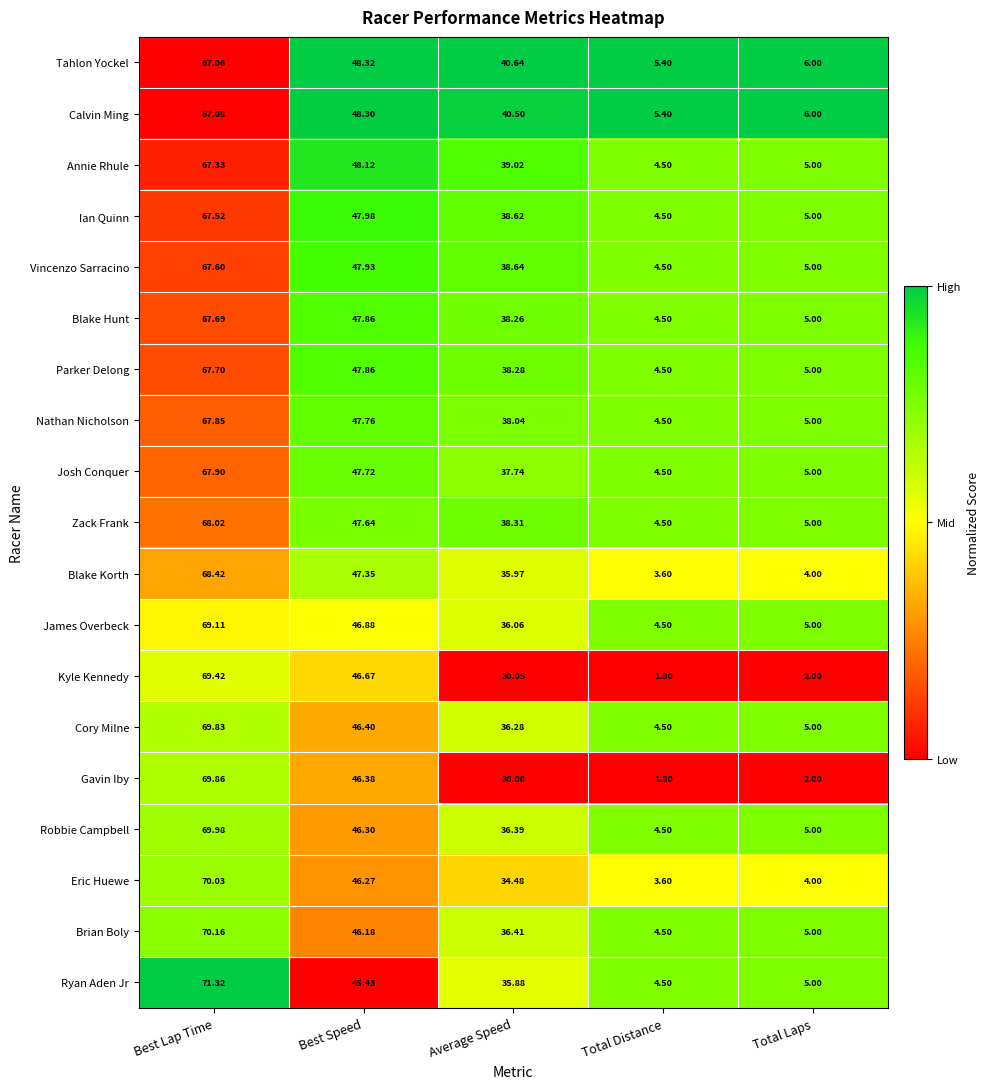

At which label does Robbie Campbell first exceed 36?

Best Lap Time